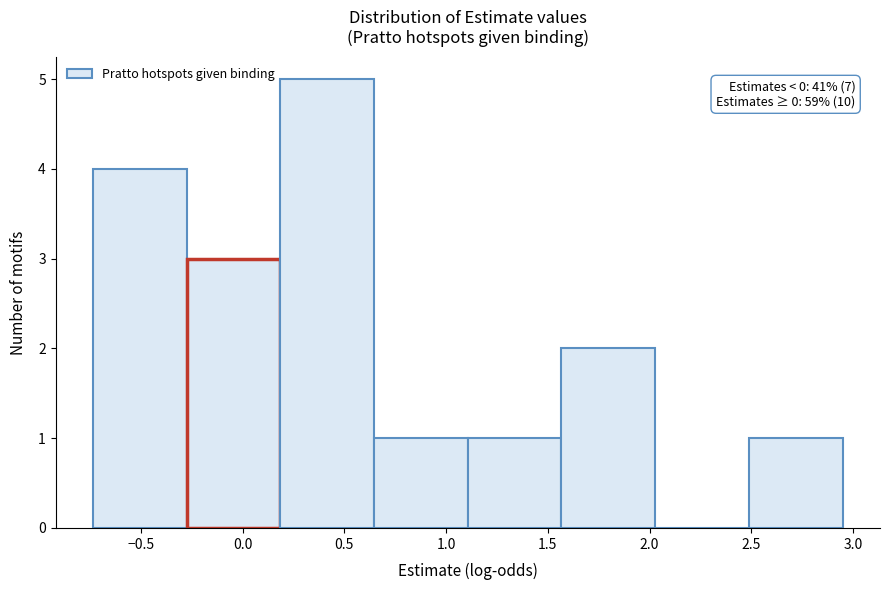

Over which range of the x-axis is the bar tallest?

0.20 to 0.65